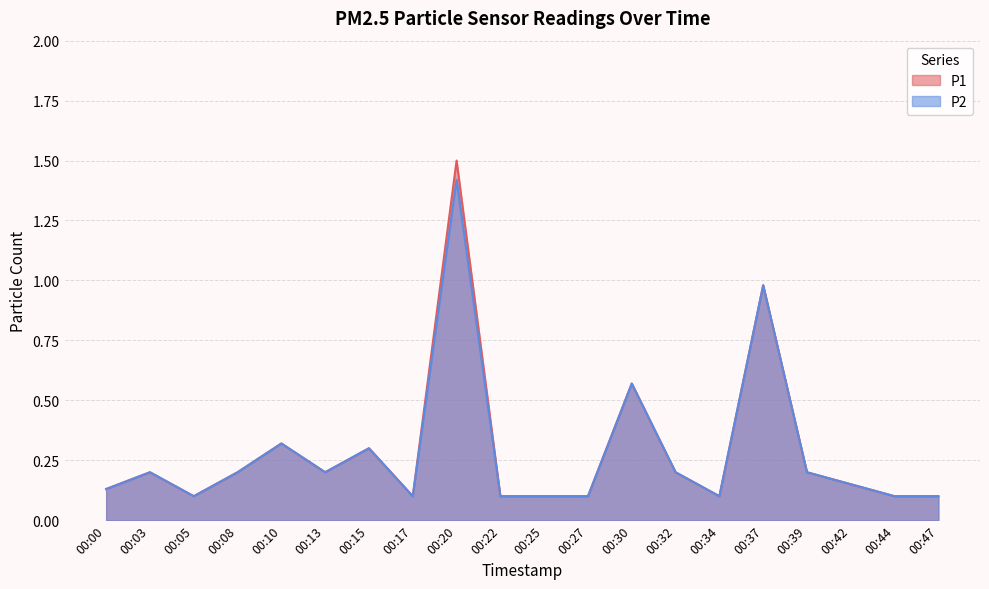

What is the spread (max minus min) of values at 00:20?

0.1